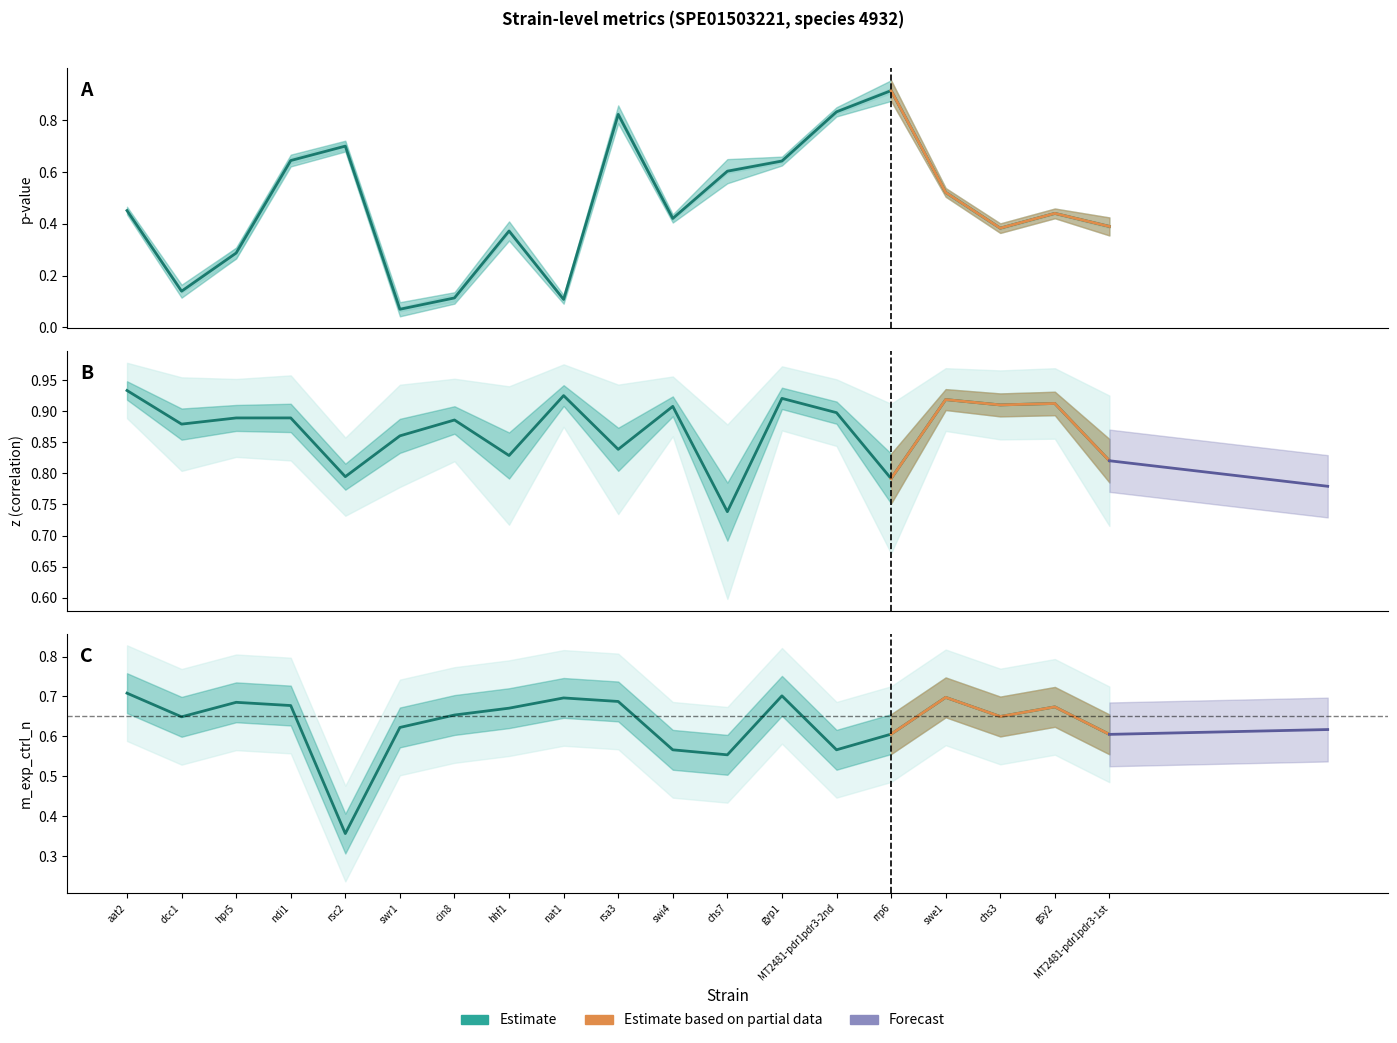

What is the approximate value of p_value at rsa3?

0.8